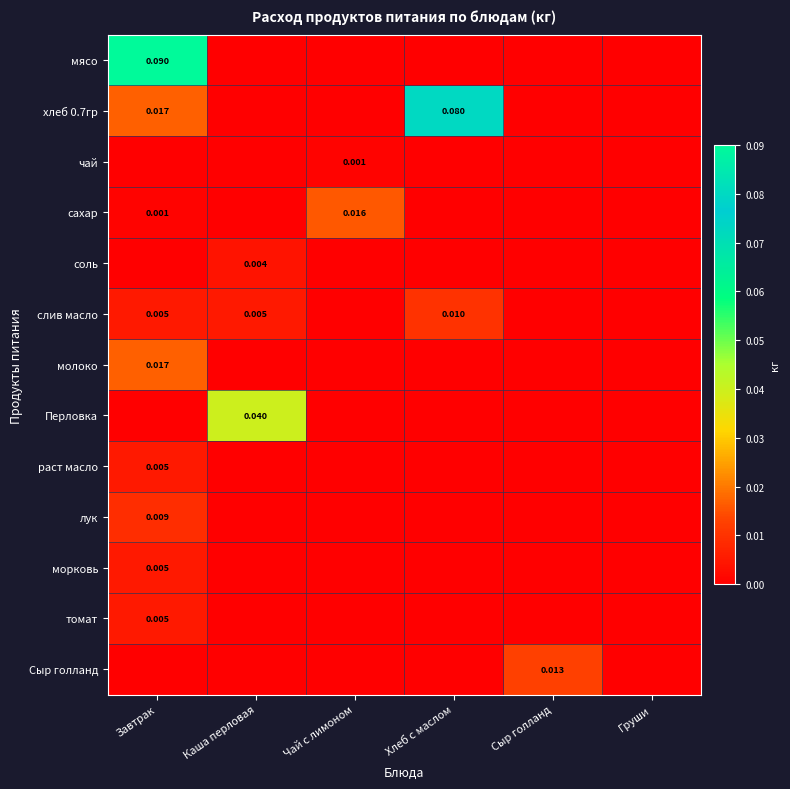

The мясо series shows 0.0 at Сыр голланд. True or false?

True